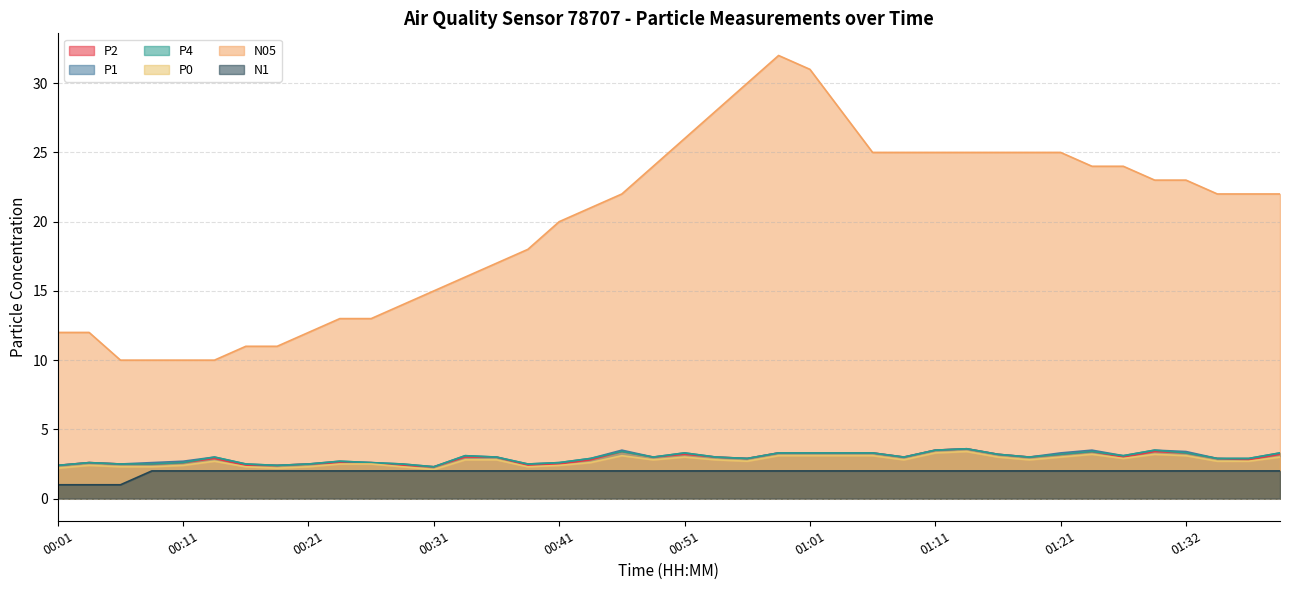

What is the label of the 20th point from the right?

00:51